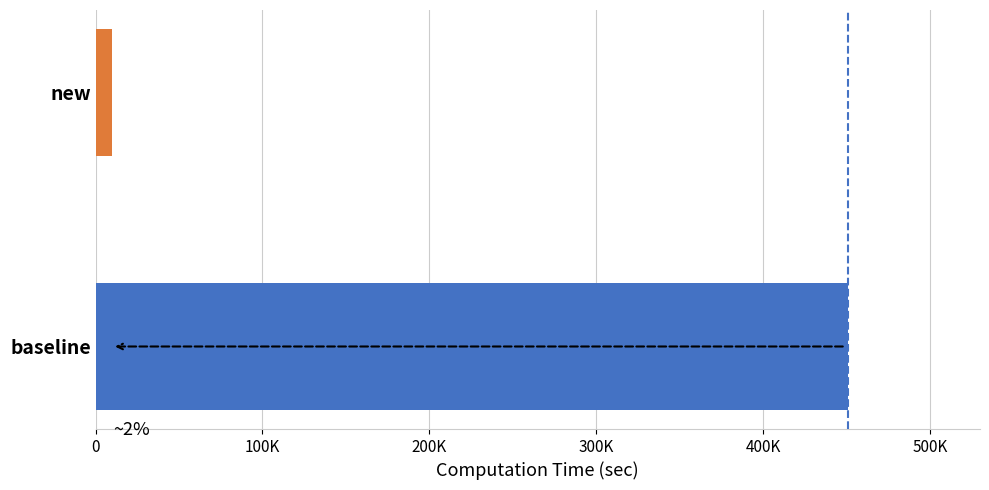

How many data points are less than 450682?

1